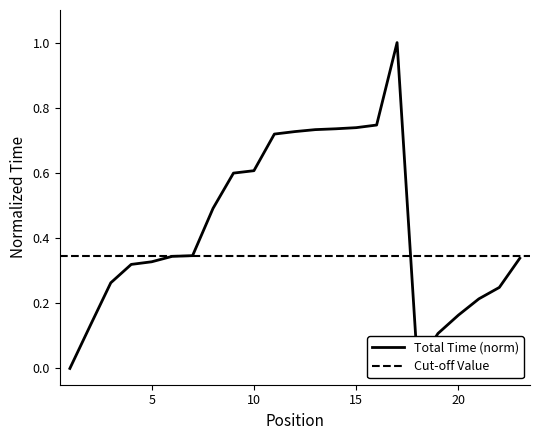

What is the maximum value for Total Time (norm)?

1.0